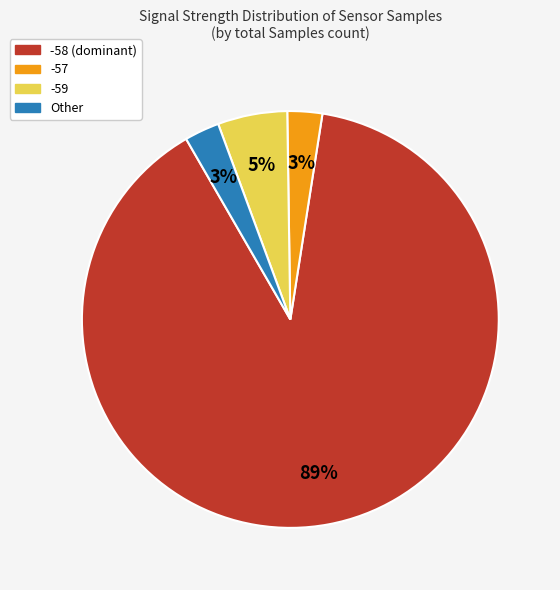

The -57 slice represents 3% of the pie. True or false?

True